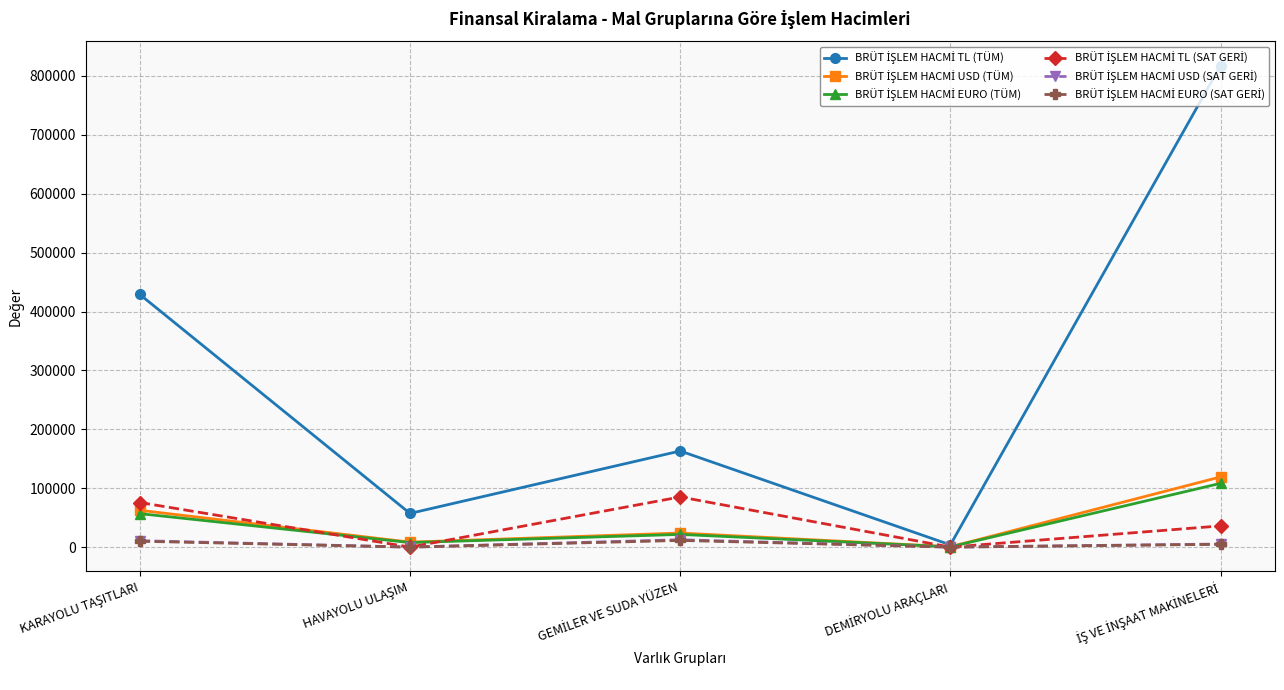

What is the greatest value displayed?

817643.1